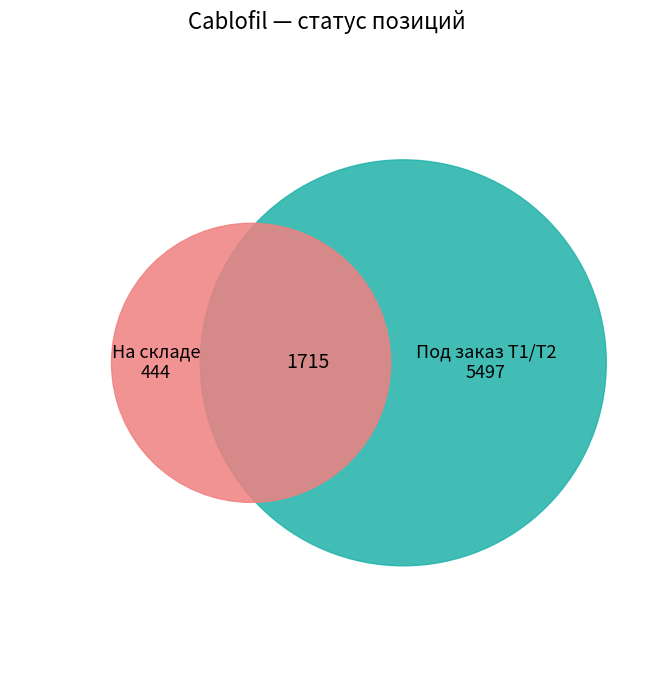

The Лотки проволочные нерж.сталь 316L slice represents 32% of the pie. True or false?

False